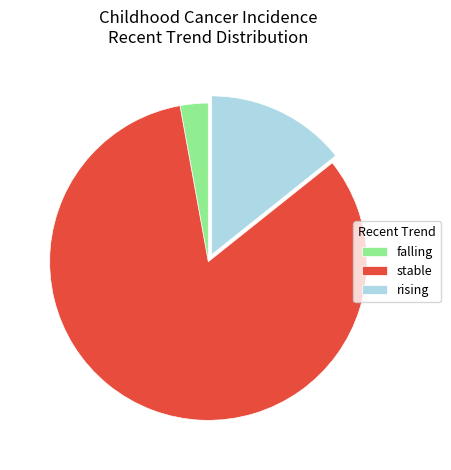

Is it true that falling is 3% of the pie?

True